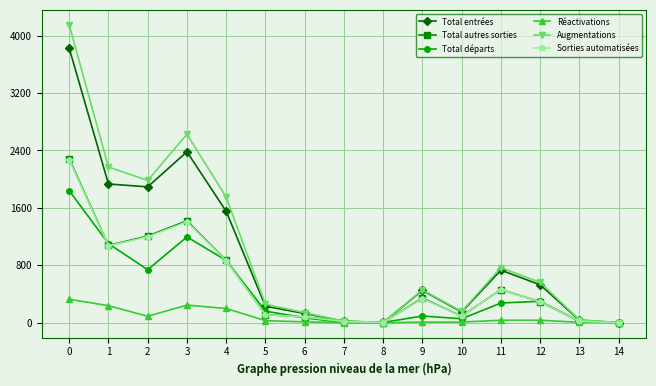

What is the difference between the maximum and second lowest values in the Total départs series?

1837